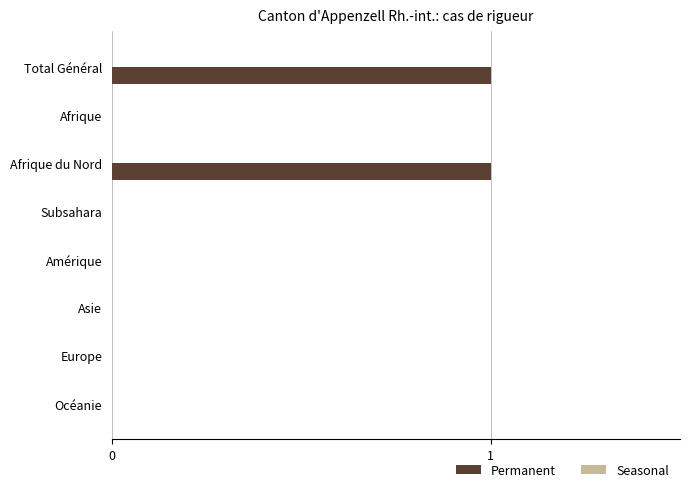

What is the maximum value shown in the chart?

1